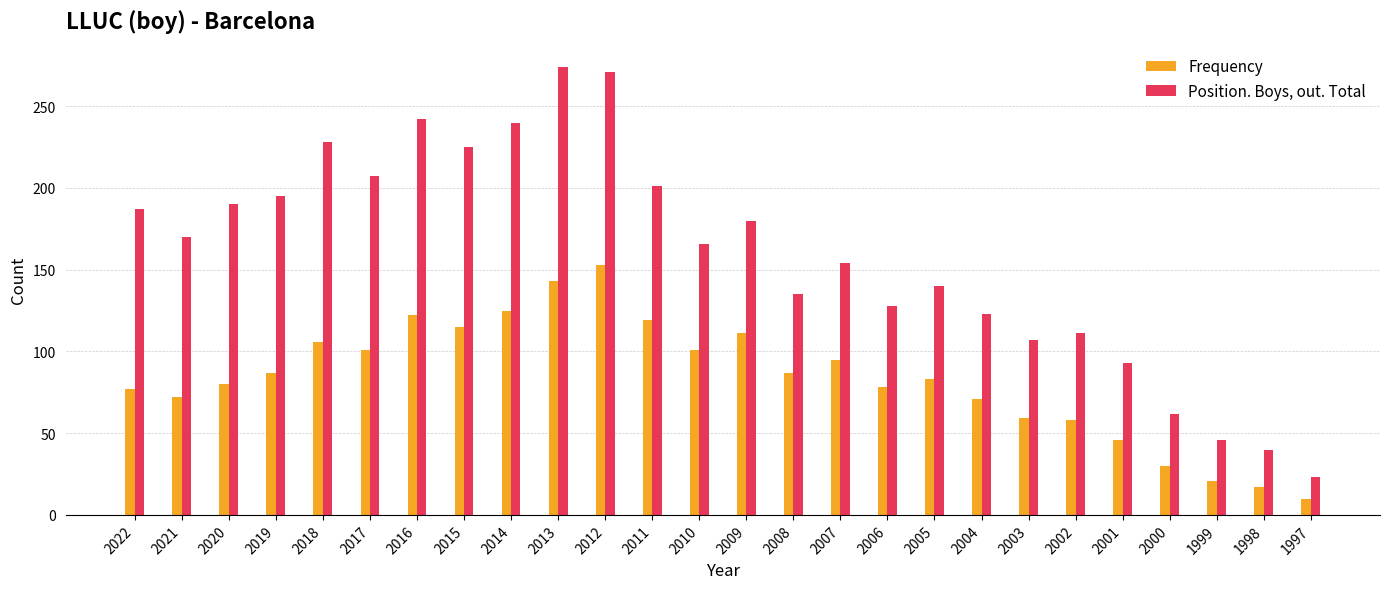

What is the approximate value of Frequency at 2017, to the nearest 50?

100